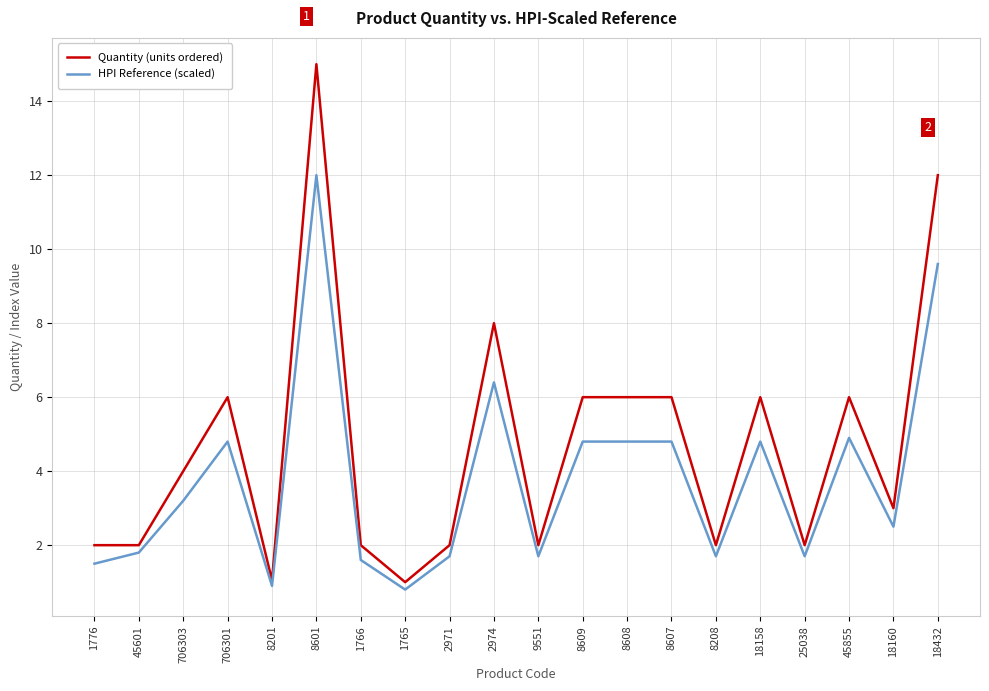

At which category does HPI Reference (scaled) reach its first local valley?

8201